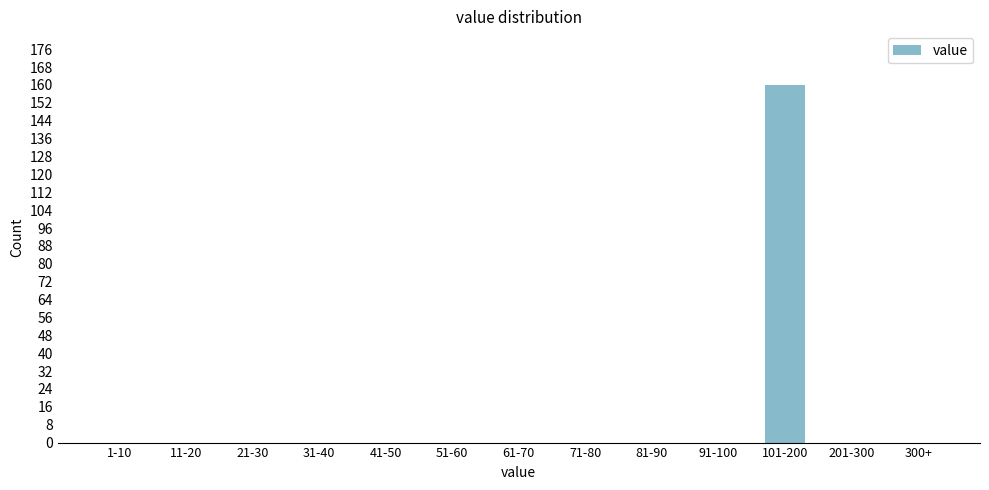

Reading left to right, what are all the values shown in this chart?

1-10=0	11-20=0	21-30=0	31-40=0	41-50=0	51-60=0	61-70=0	71-80=0	81-90=0	91-100=0	101-200=160	201-300=0	300+=0